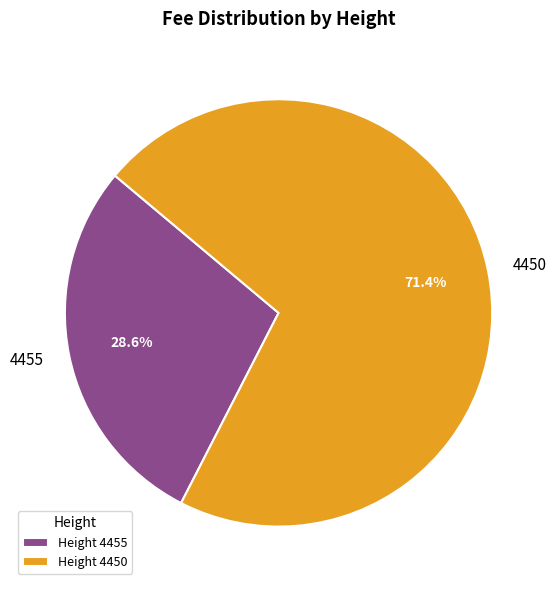

Which has a higher value, Height 4450 or Height 4455?

Height 4450